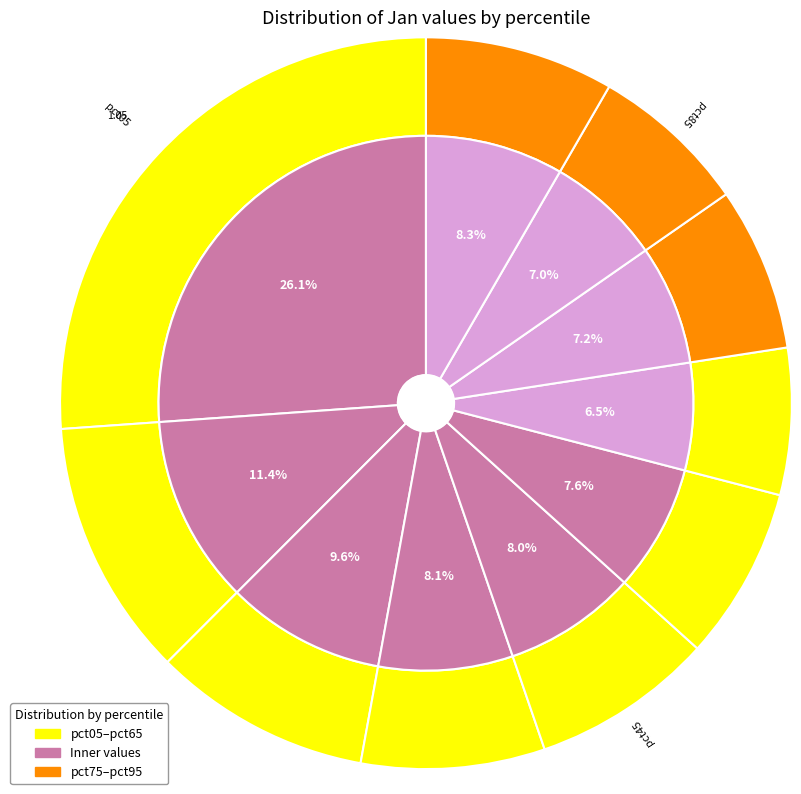

Is it true that pct55 is 8% of the pie?

True